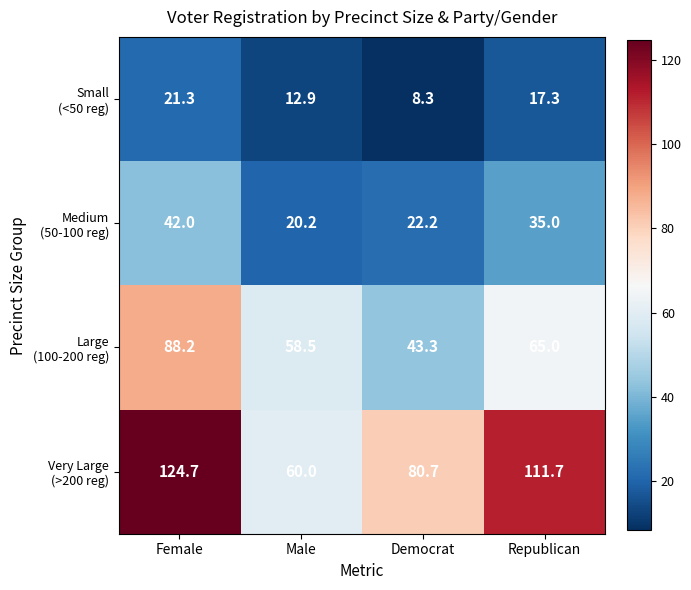

What is the maximum value shown in the chart?

124.7